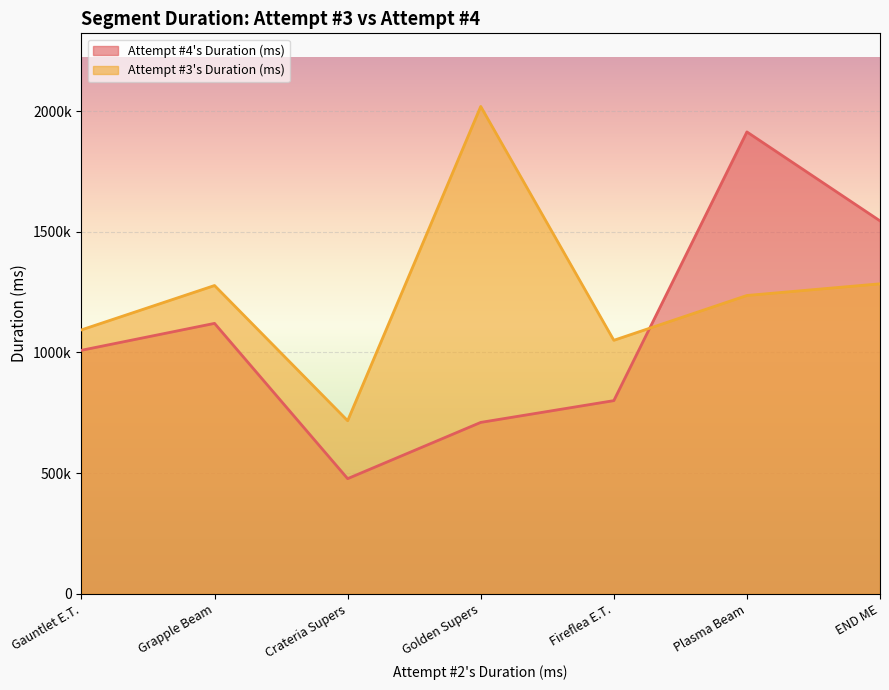

Does the chart display data point markers on the line(s)?

No